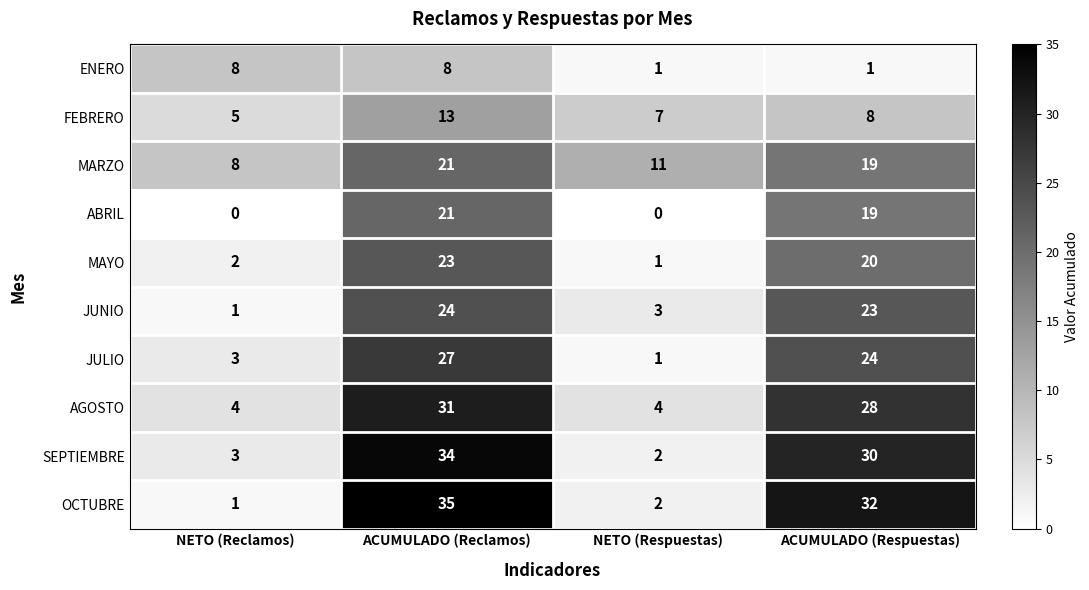

How many AGOSTO values are between 4 and 31?

4